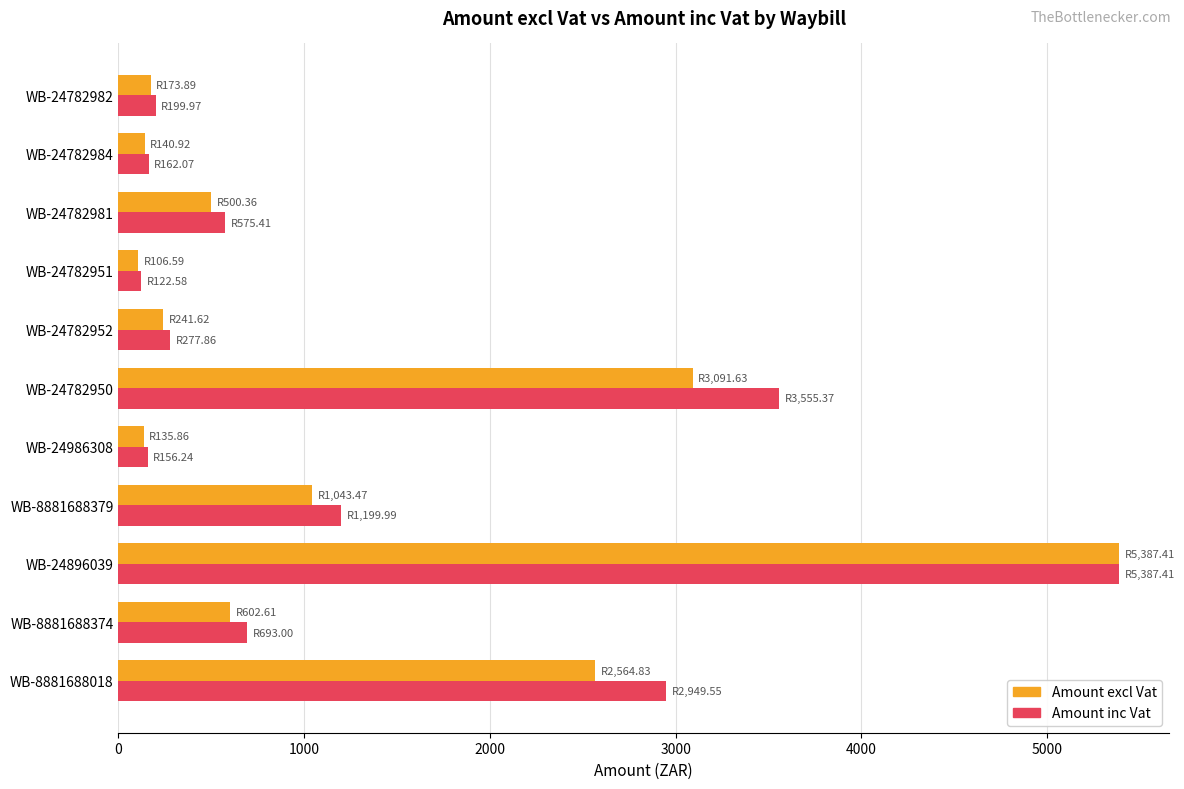

What are all the series names shown in the legend?

Amount excl Vat, Amount inc Vat